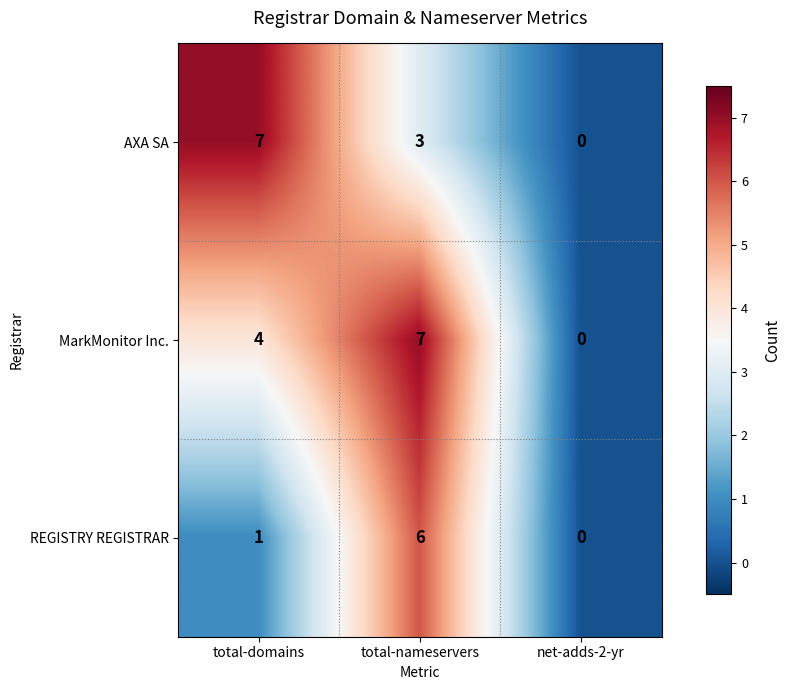

What is the spread (max minus min) of values at total-nameservers?

4